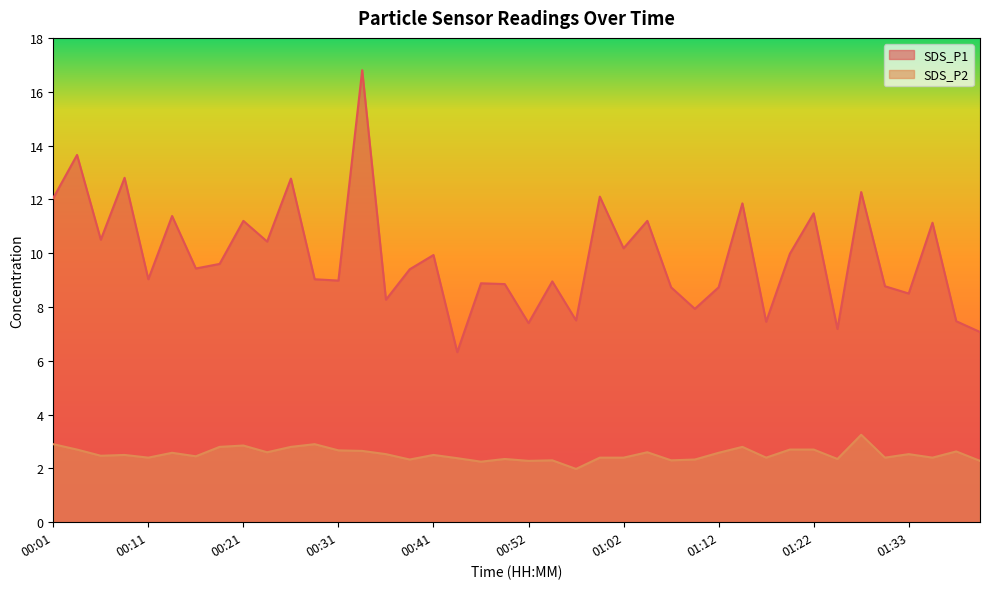

Is the value of SDS_P2 at 00:03 greater than the value of SDS_P1 at 00:16?

No